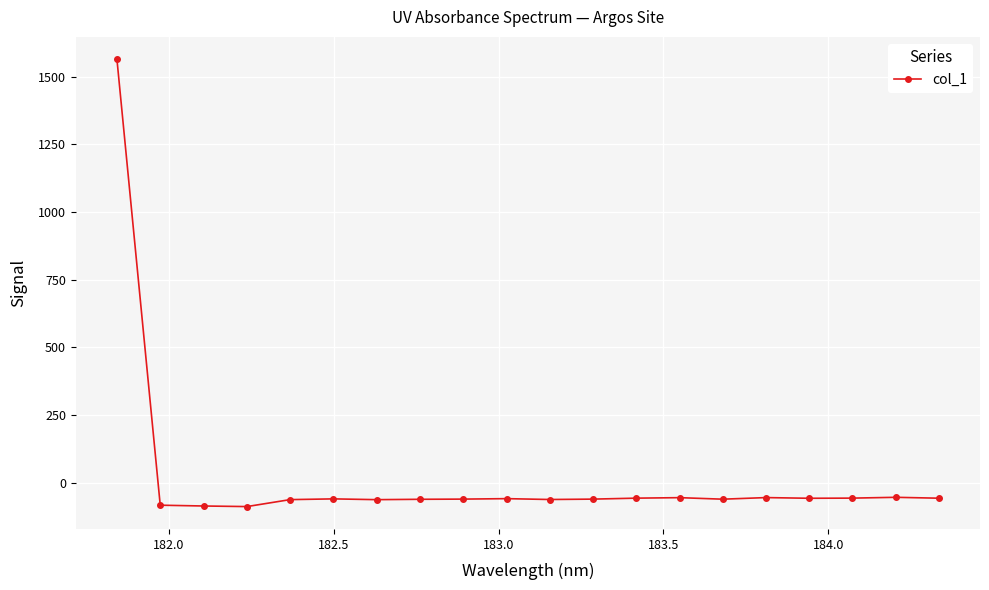

What is the maximum value shown in the chart?

1564.7